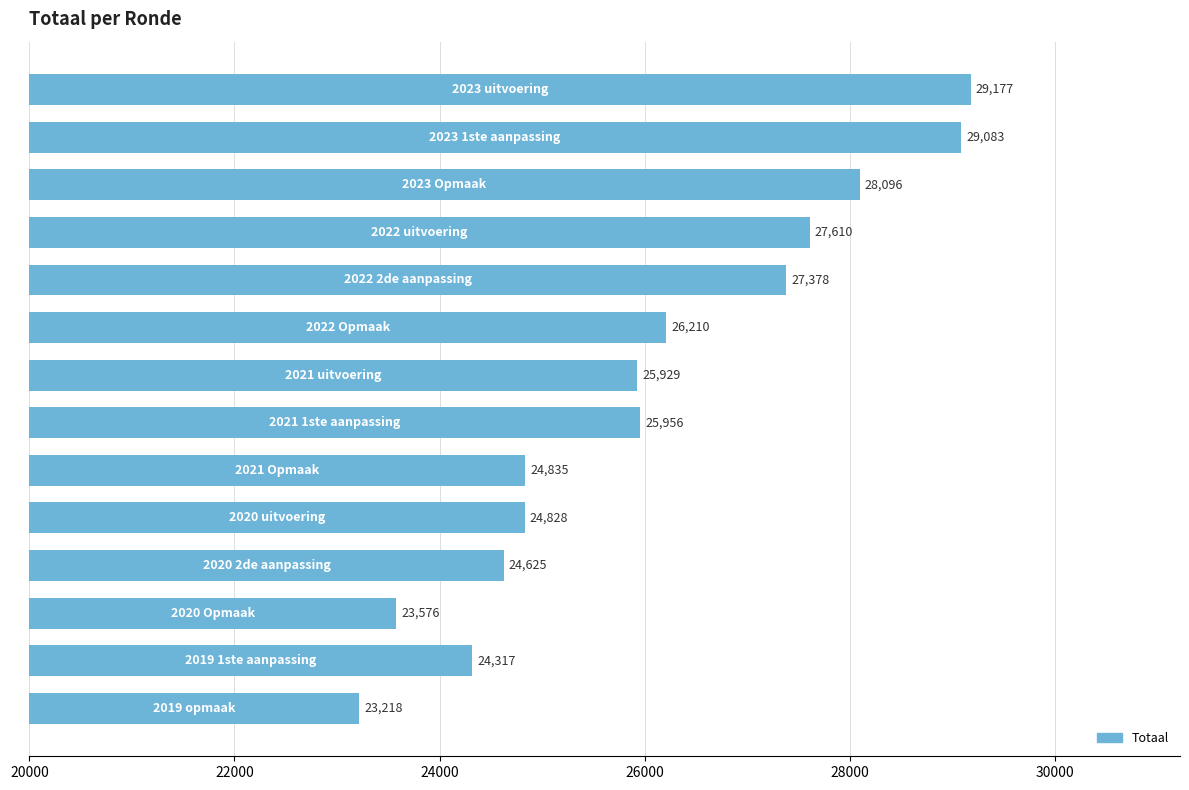

What is the smallest value displayed?

23218